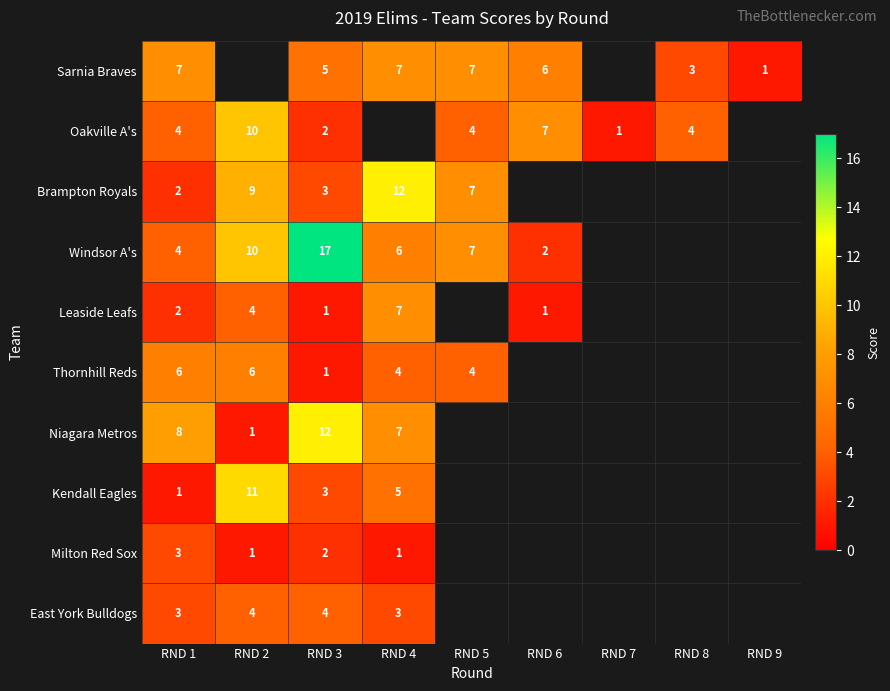

Which category has the lowest value across all series?

RND 9